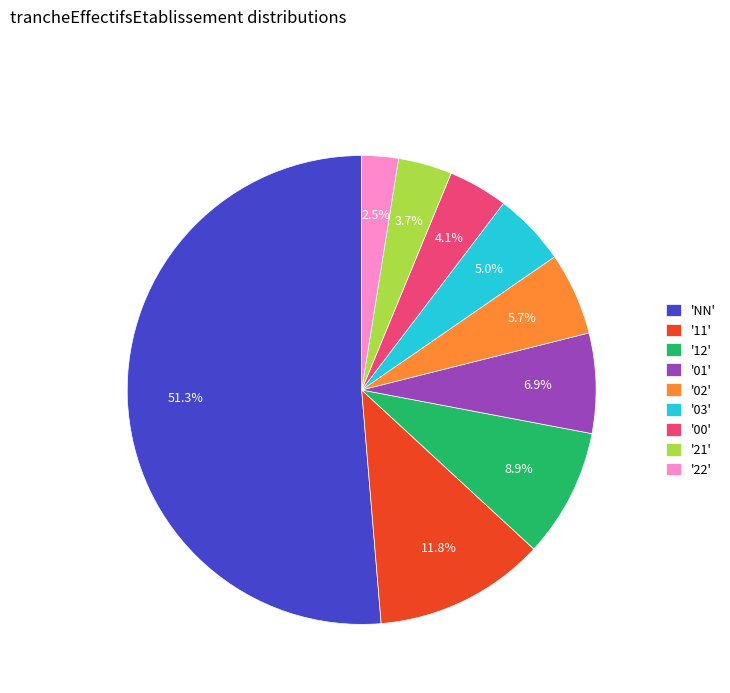

Is there a majority slice in this chart?

Yes